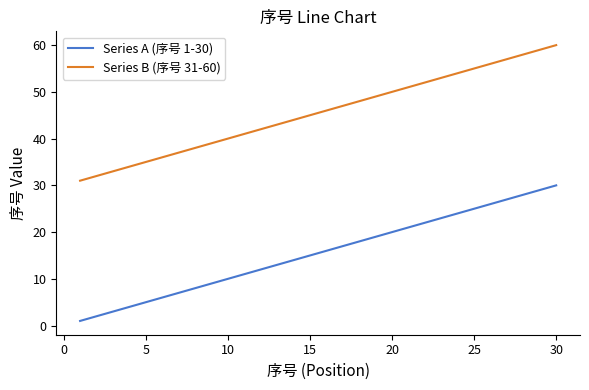

True or false: Series A (序号 1-30) and Series B (序号 31-60) intersect in this chart.

False